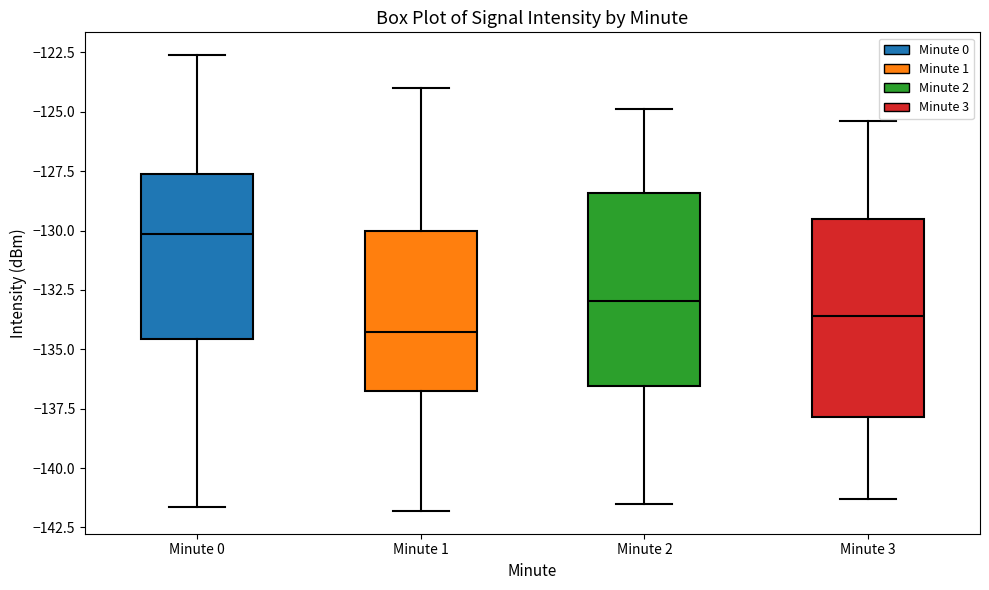

Reading left to right, read every box against the y-axis: the position of its median line, the range the box covers, and the ends of its whiskers. The values are not printed on the chart, so give them approximately, as read against the axis.

Minute 0: median -130.0, box -134.5 to -127.5, whiskers -141.5 to -122.5
Minute 1: median -134.5, box -136.5 to -130.0, whiskers -142.0 to -124.0
Minute 2: median -133.0, box -136.5 to -128.5, whiskers -141.5 to -125.0
Minute 3: median -133.5, box -138.0 to -129.5, whiskers -141.5 to -125.5